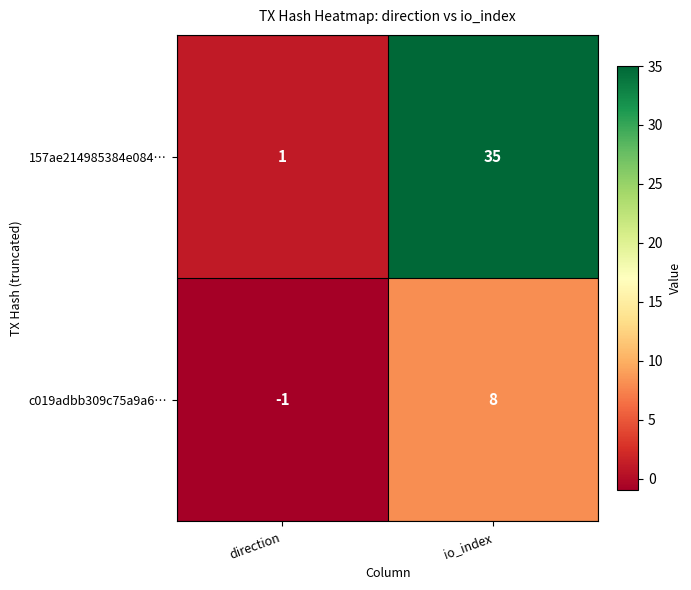

Rank the series at direction from highest to lowest value.

157ae214985384e084…, c019adbb309c75a9a6…